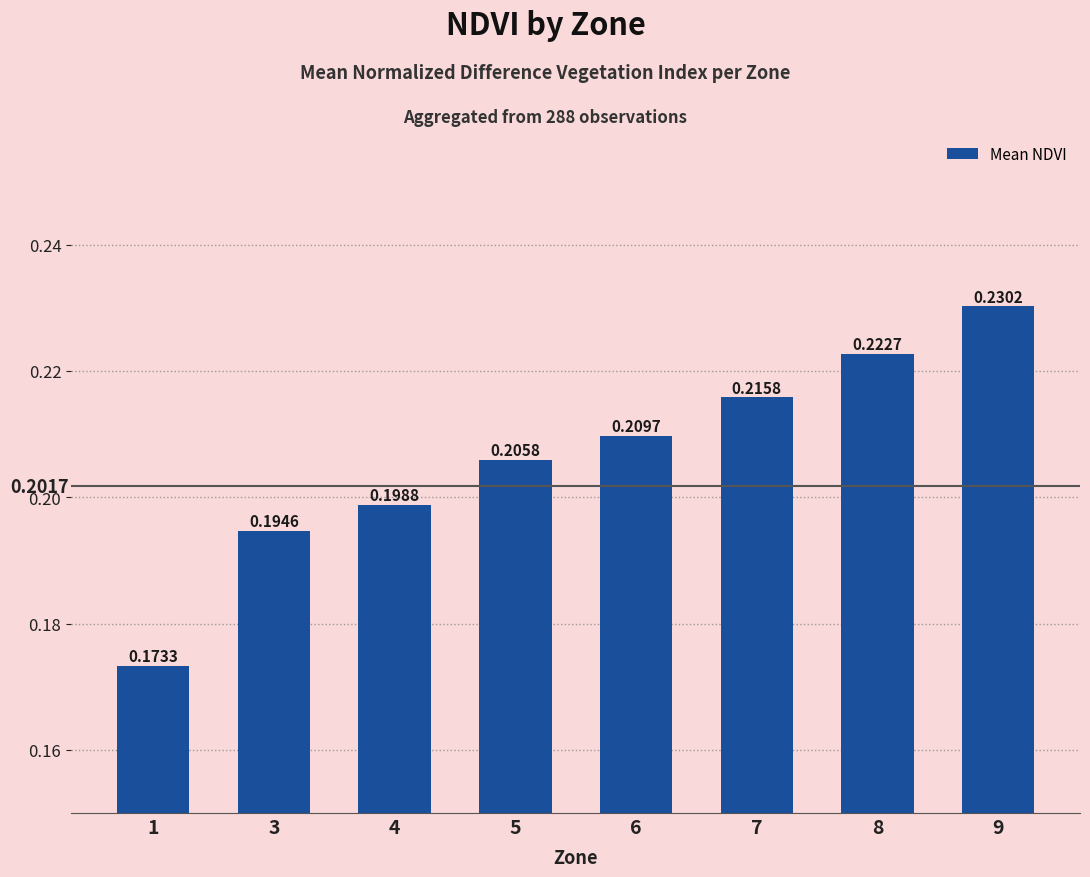

What is the sum of all values?

1.7